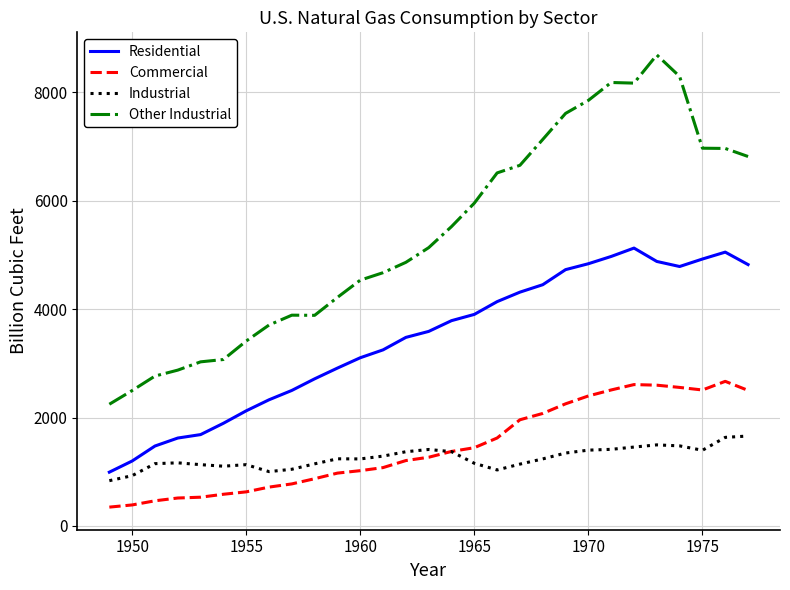

List the series in order of their peak value, lowest first.

Industrial, Commercial, Residential, Other Industrial